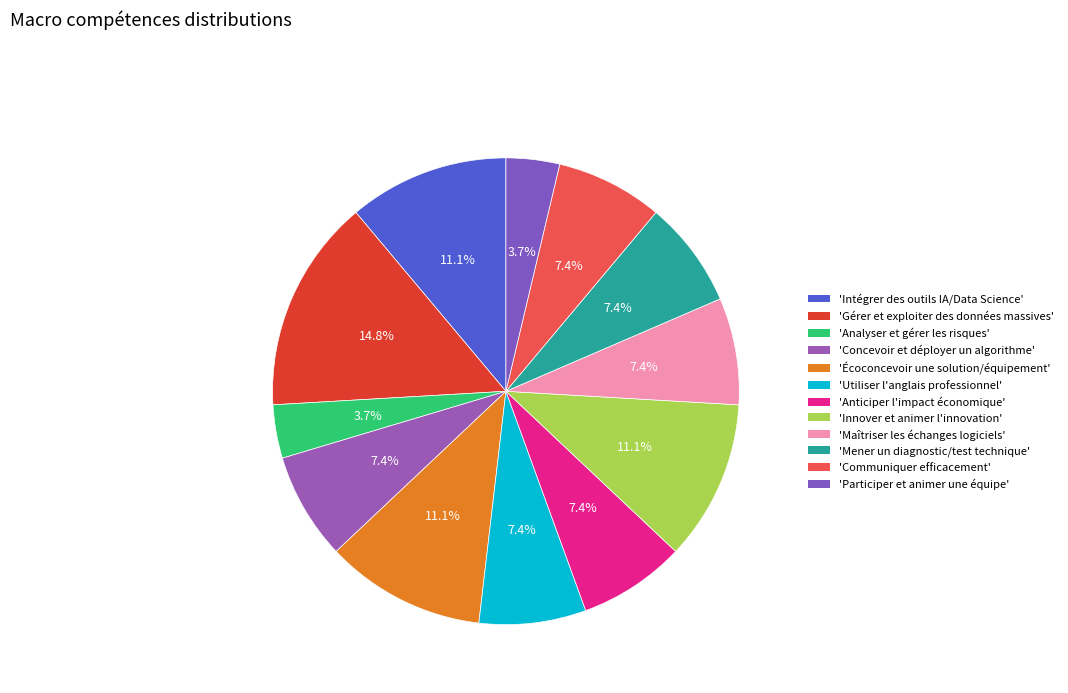

What is the smallest slice in the pie chart?

Analyser et gérer les risques